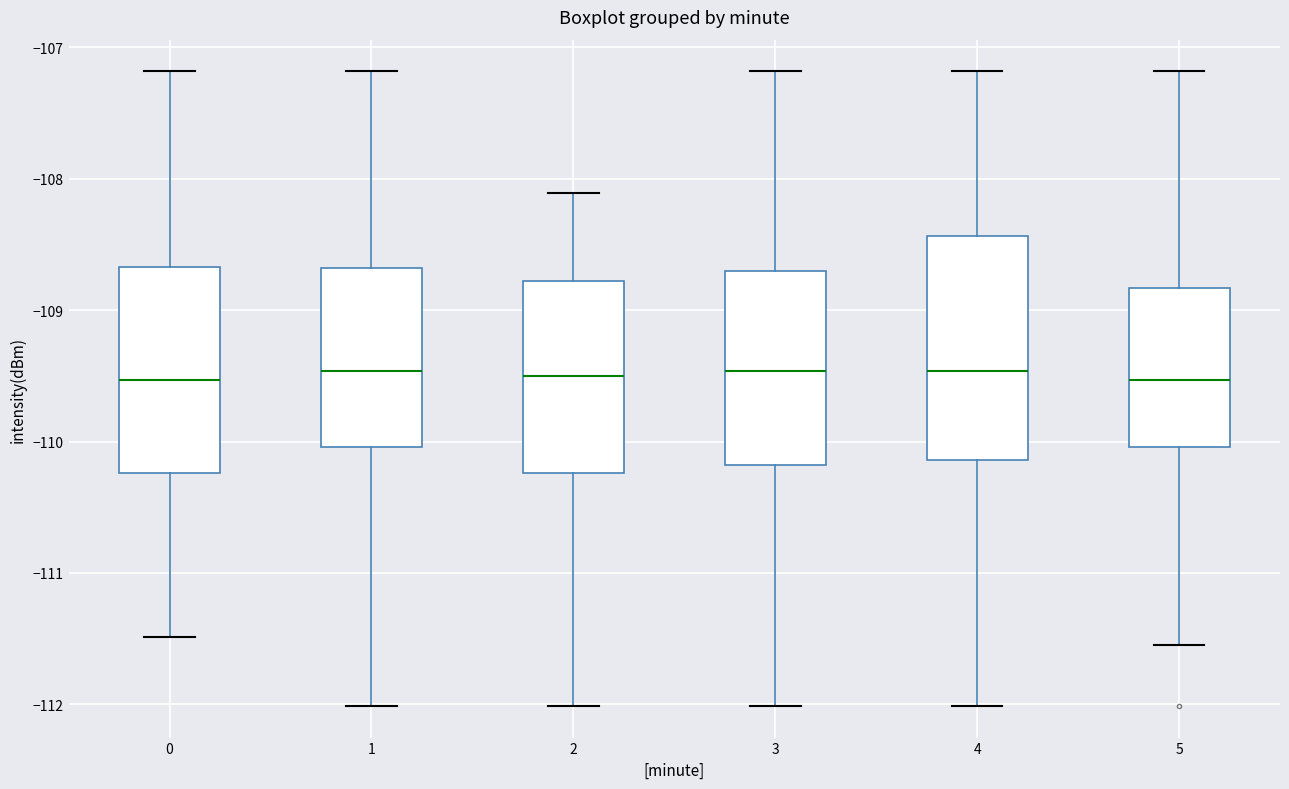

Reading left to right, read every box against the y-axis: the position of its median line, the range the box covers, and the ends of its whiskers. The values are not printed on the chart, so give them approximately, as read against the axis.

0: median -109.5, box -110.2 to -108.7, whiskers -111.5 to -107.2
1: median -109.5, box -110.0 to -108.7, whiskers -112.0 to -107.2
2: median -109.5, box -110.2 to -108.8, whiskers -112.0 to -108.1
3: median -109.5, box -110.2 to -108.7, whiskers -112.0 to -107.2
4: median -109.5, box -110.1 to -108.4, whiskers -112.0 to -107.2
5: median -109.5, box -110.0 to -108.8, whiskers -111.5 to -107.2